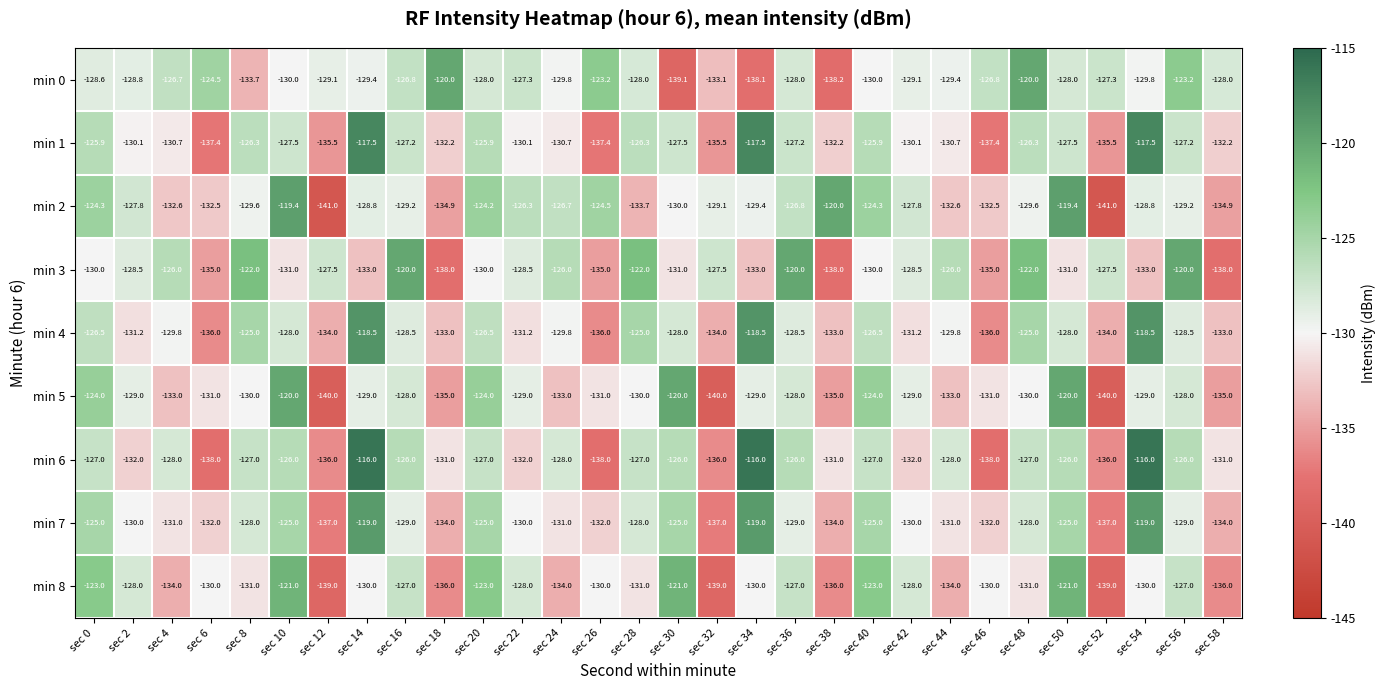

What is the maximum value shown in the chart?

-116.0